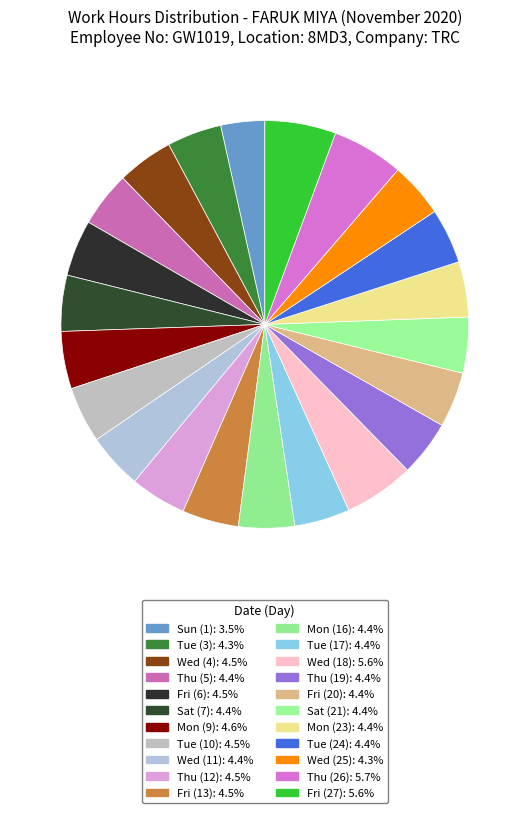

What is the smallest slice in the pie chart?

1-Sun